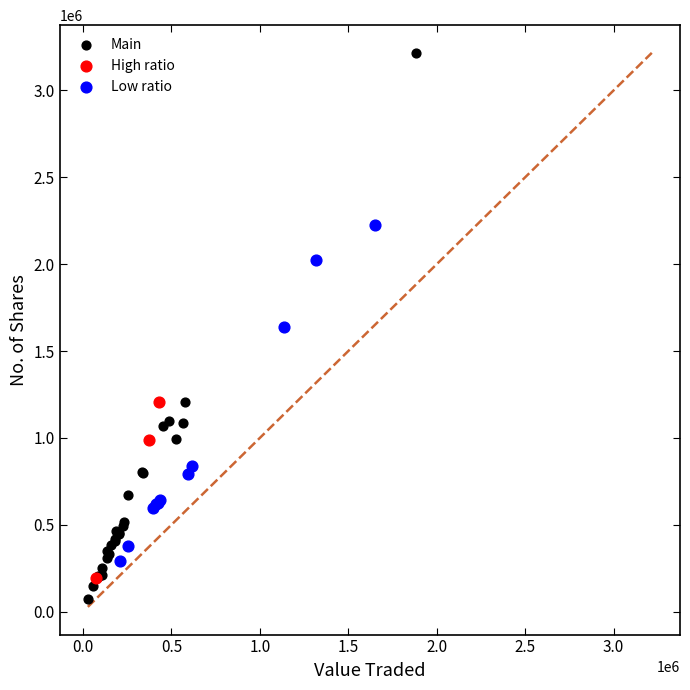

Which series contains the highest Y value?

Main